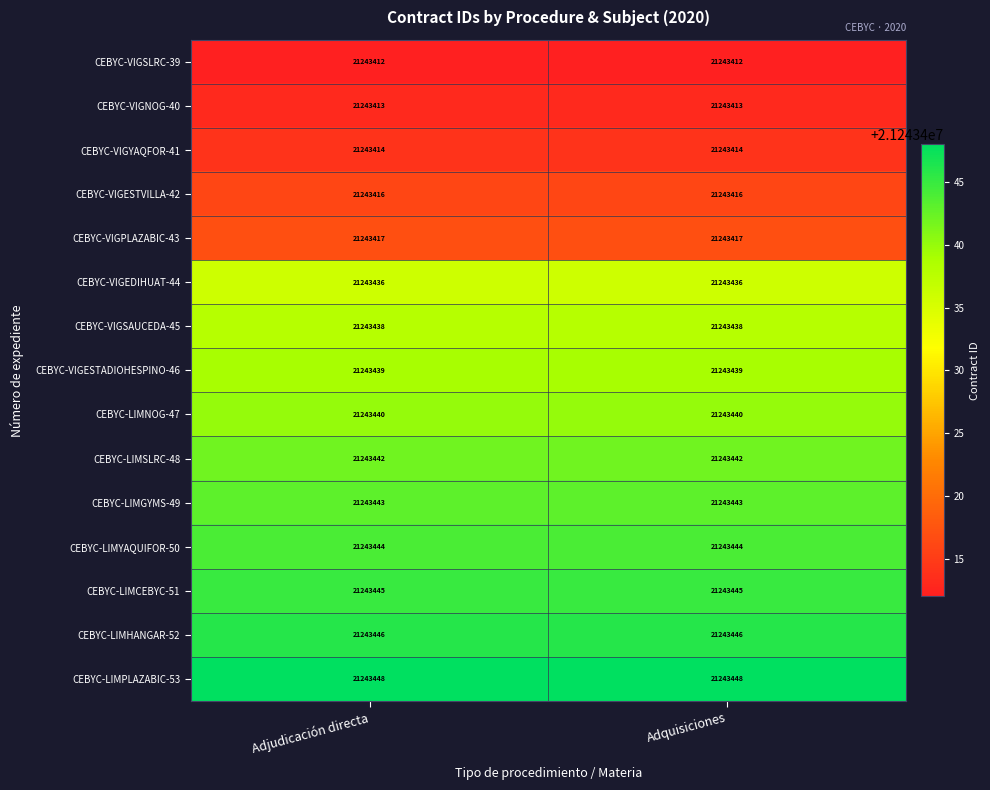

What is the sum of the CEBYC-VIGPLAZABIC-43 values at Adquisiciones and Adjudicación directa?

42486834